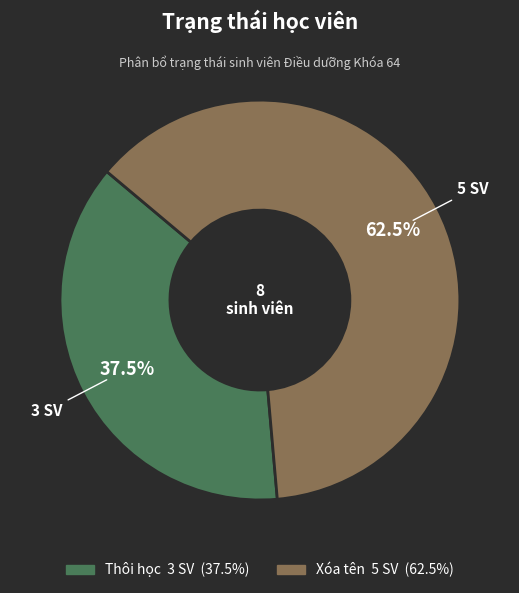

Do Xóa tên and Thôi học together represent more than half of the pie?

Yes